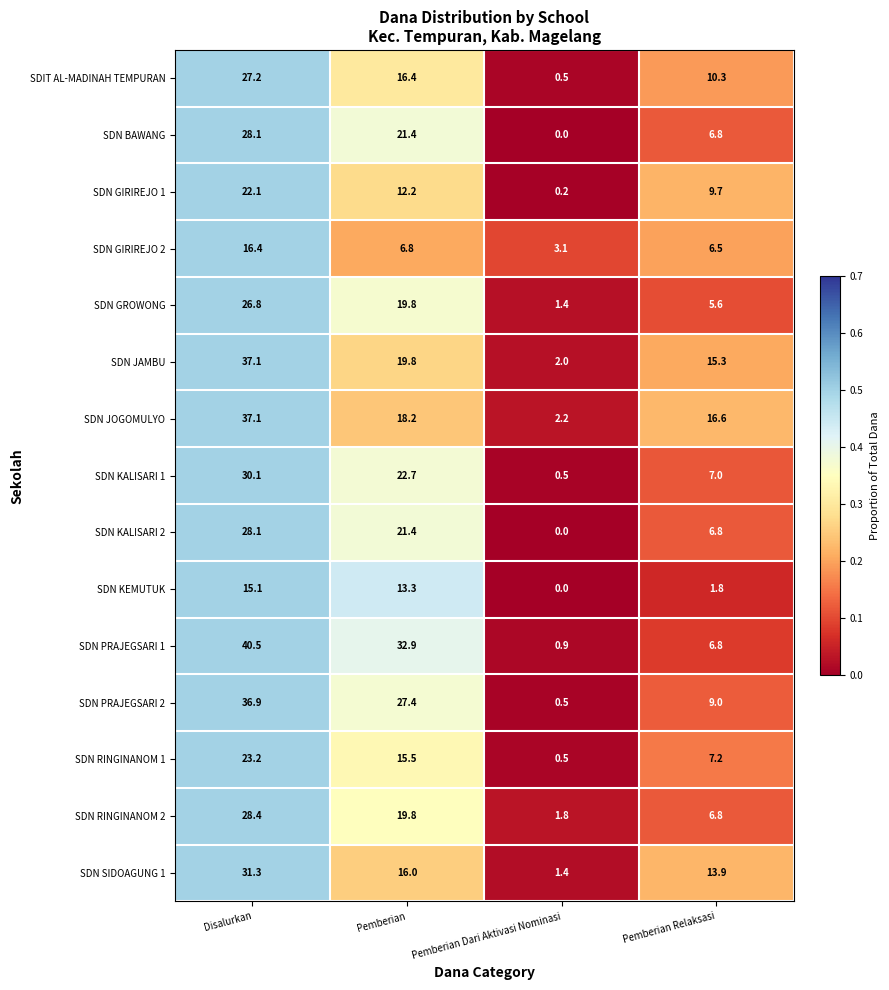

Which label corresponds to the smallest value in the chart?

Pemberian Dari Aktivasi Nominasi